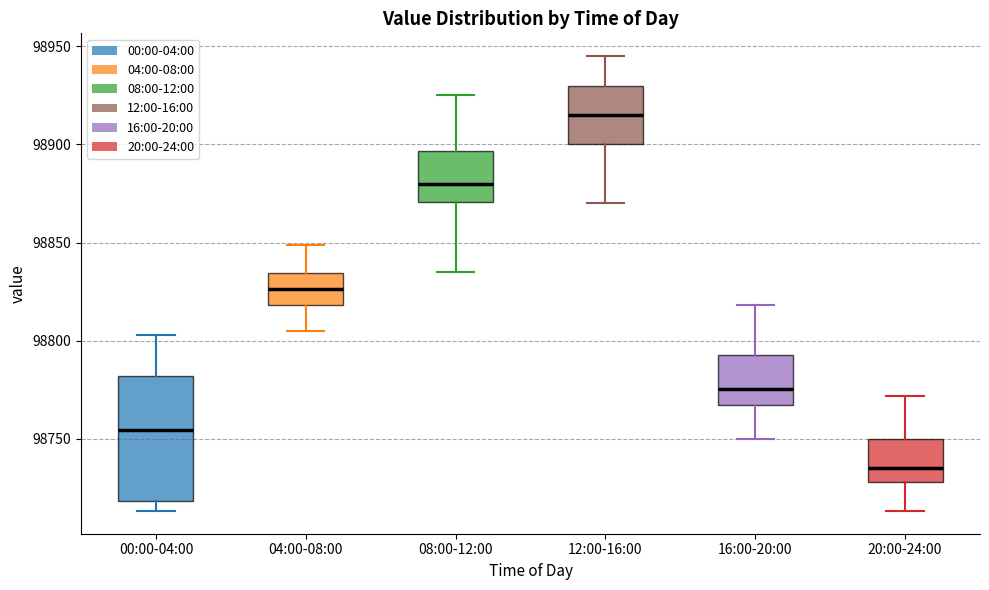

Reading left to right, read every box against the y-axis: the position of its median line, the range the box covers, and the ends of its whiskers. The values are not printed on the chart, so give them approximately, as read against the axis.

00:00-04:00: median 98755, box 98720 to 98780, whiskers 98715 to 98805
04:00-08:00: median 98825, box 98820 to 98835, whiskers 98805 to 98850
08:00-12:00: median 98880, box 98870 to 98895, whiskers 98835 to 98925
12:00-16:00: median 98915, box 98900 to 98930, whiskers 98870 to 98945
16:00-20:00: median 98775, box 98765 to 98795, whiskers 98750 to 98820
20:00-24:00: median 98735, box 98730 to 98750, whiskers 98715 to 98770